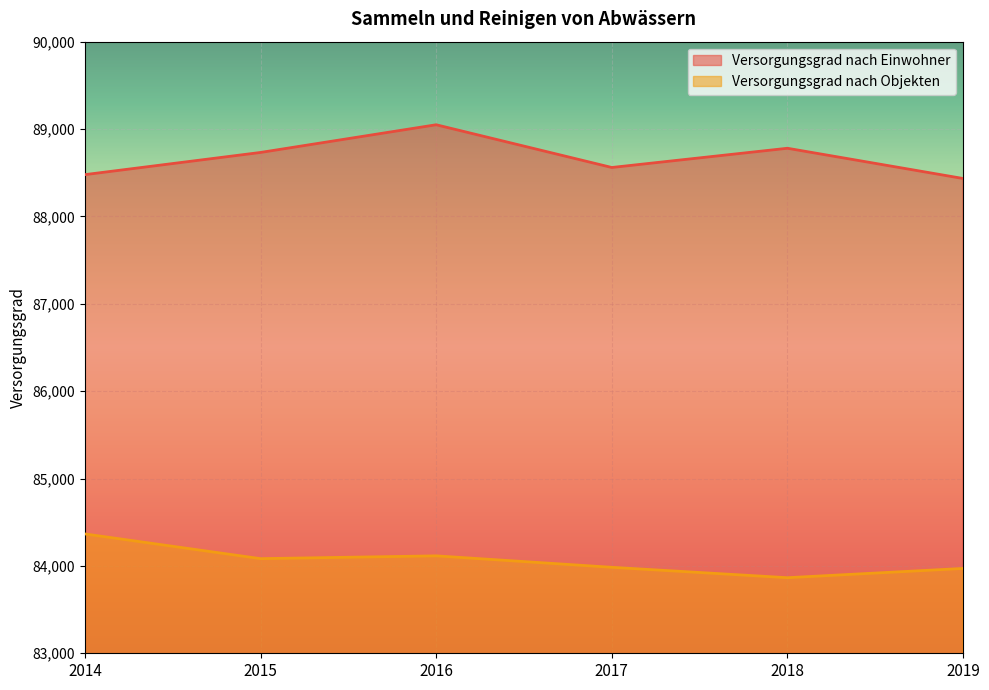

Where does the Versorgungsgrad nach Einwohner series first go above 88732?

2016